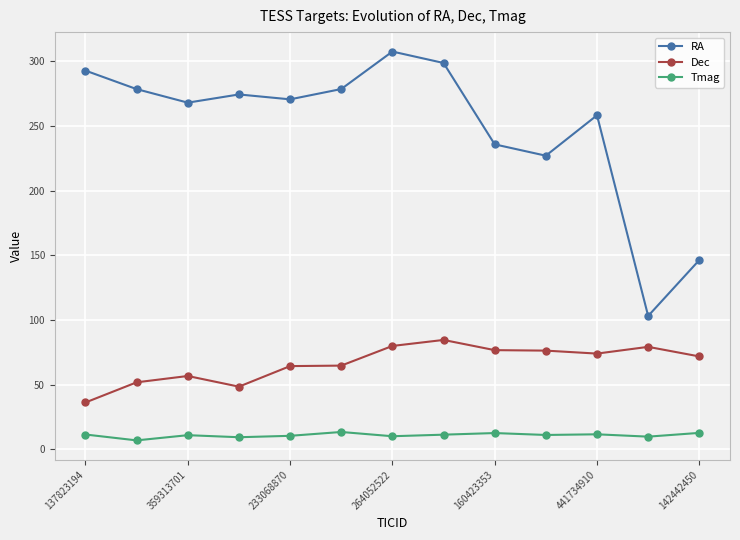

Count the number of categories in the chart.

13